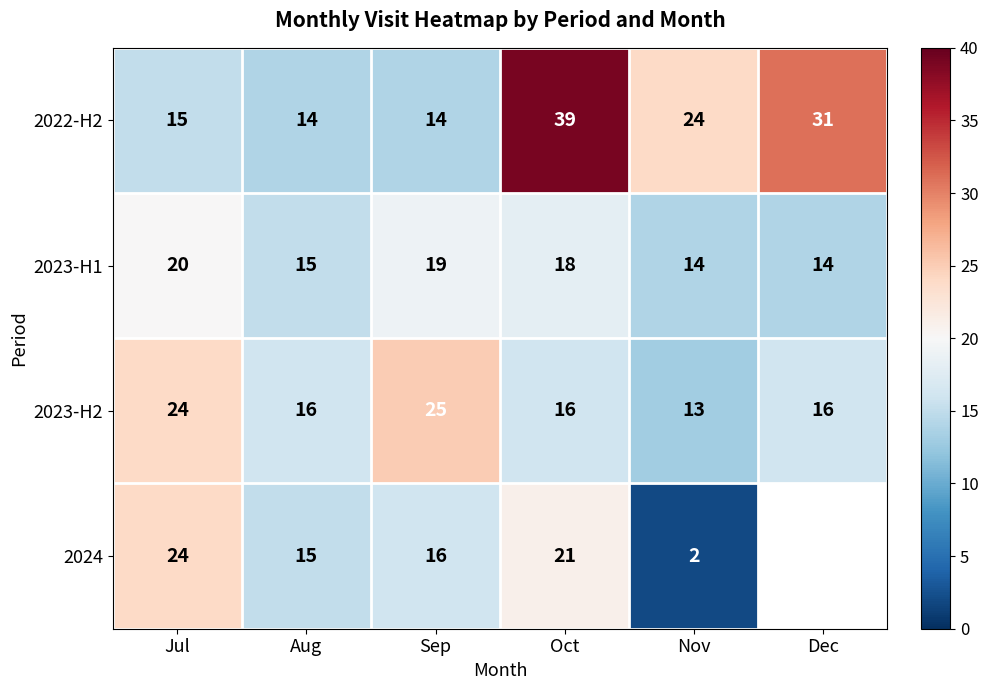

Which series changed the most between Aug and Sep?

2023-H2